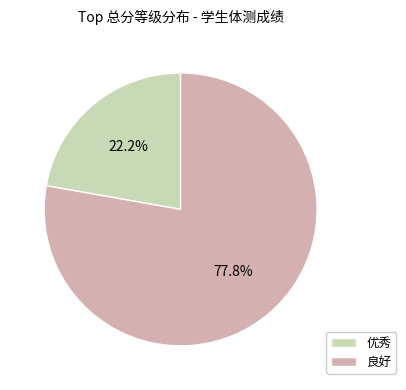

Count the number of slices in the pie.

2